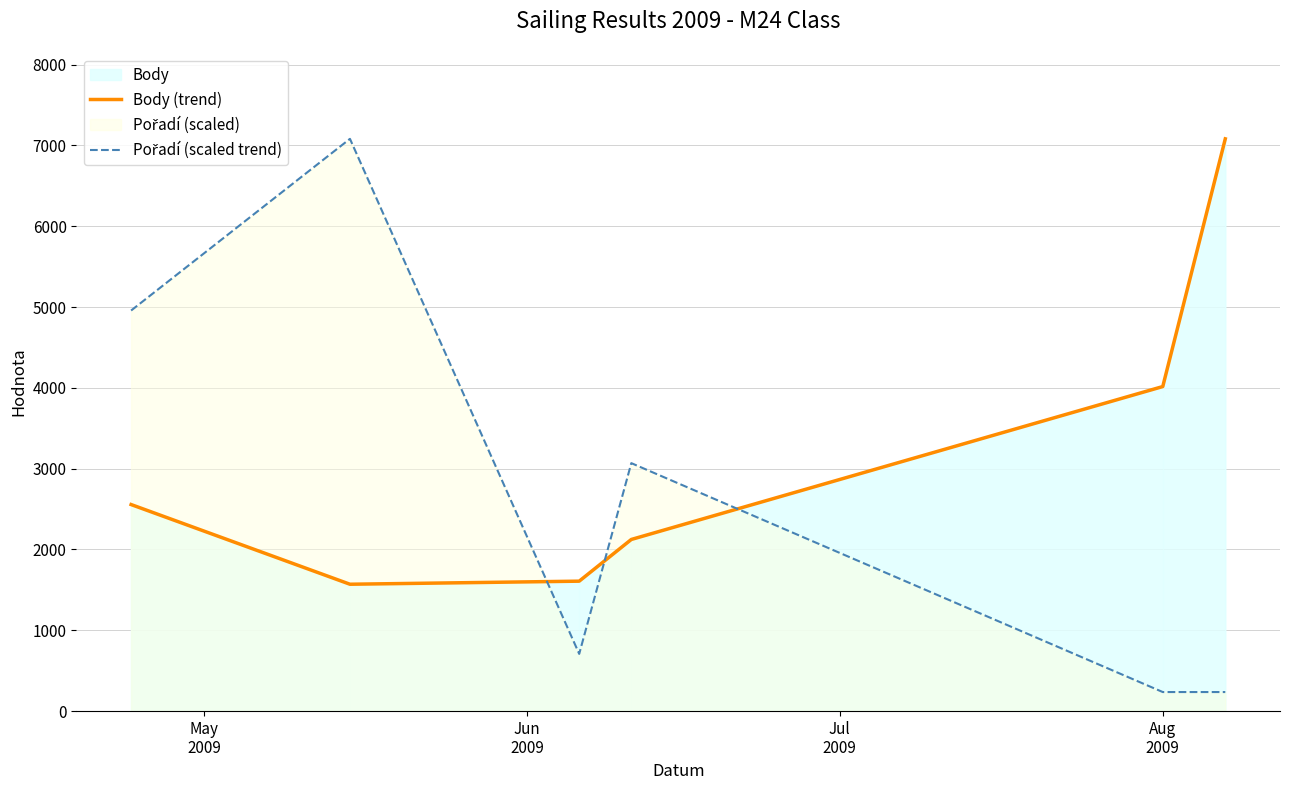

What is the average value of the Body (trend) series?

3159.2